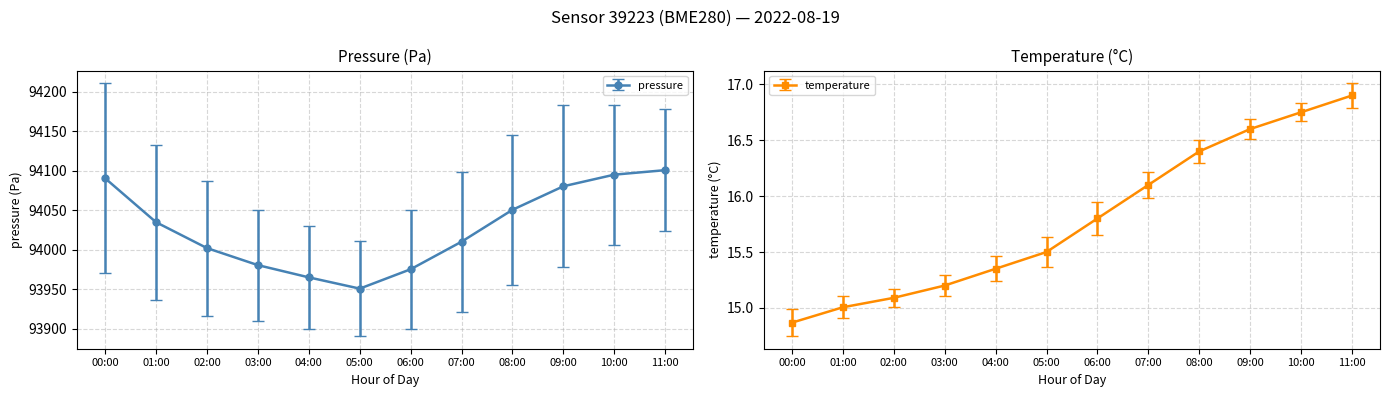

Which category has the highest value across all series?

00:00